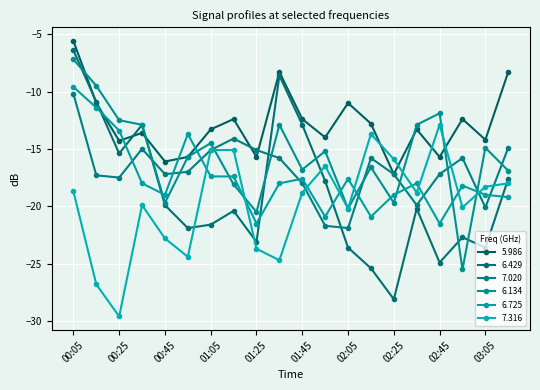

Reading left to right, transcribe all the data shown in this chart.

5.986: -5.6	-11.0	-14.3	-13.6	-16.1	-15.7	-13.3	-12.4	-15.7	-8.3	-12.4	-14.0	-11.0	-12.8	-17.2	-13.3	-15.7	-12.4	-14.2	-8.3
6.429: -6.4	-10.9	-15.4	-12.9	-19.9	-21.9	-21.6	-20.4	-23.1	-8.6	-12.9	-17.8	-23.6	-25.4	-28.1	-20.2	-24.9	-22.7	-23.6	-17.6
7.020: -10.2	-17.3	-17.5	-15.0	-17.2	-17.0	-15.1	-14.1	-15.1	-15.8	-18.0	-21.7	-21.9	-15.8	-17.2	-19.9	-17.2	-15.8	-20.1	-14.9
6.134: -7.2	-9.5	-12.5	-12.9	-19.7	-15.7	-14.5	-18.1	-20.5	-12.9	-16.8	-15.2	-20.2	-16.6	-19.7	-12.9	-11.9	-25.5	-14.9	-16.9
6.725: -9.6	-11.4	-13.4	-18.0	-19.0	-13.7	-17.4	-17.4	-21.5	-18.0	-17.6	-20.9	-17.6	-20.9	-19.0	-18.0	-21.5	-18.2	-19.0	-19.2
7.316: -18.7	-26.8	-29.6	-19.9	-22.8	-24.4	-15.1	-15.1	-23.7	-24.7	-18.8	-16.5	-20.2	-13.7	-15.9	-18.8	-12.9	-20.1	-18.3	-18.0